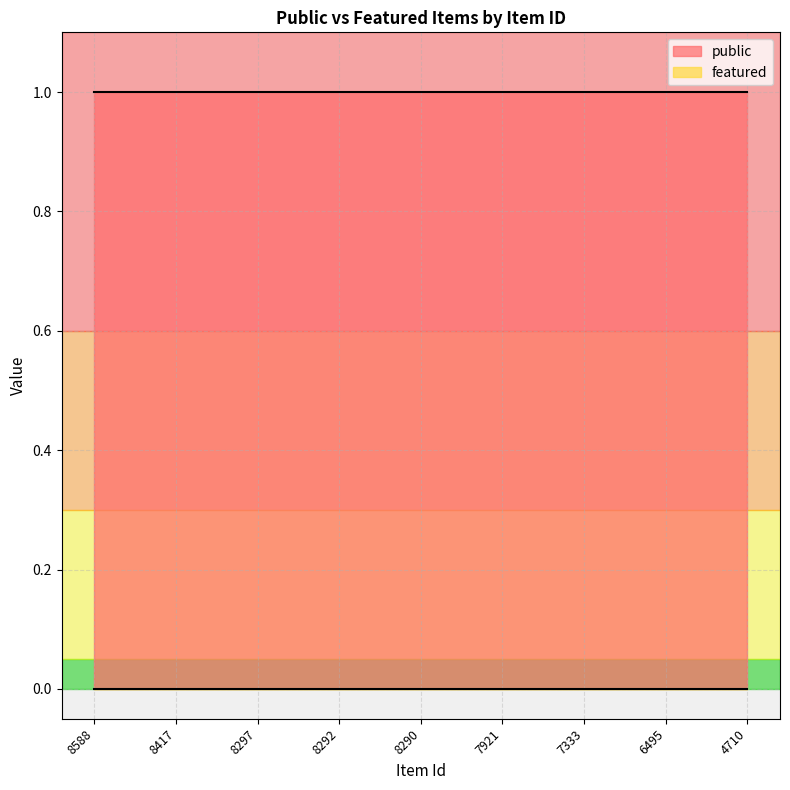

Rank the categories by public value from lowest to highest.

8588, 8417, 8297, 8292, 8290, 7921, 7333, 6495, 4710